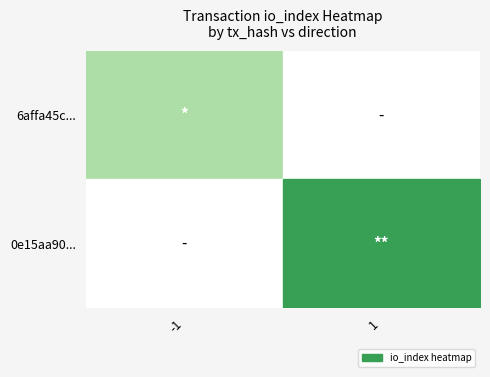

At how many categories does at least one series exceed 1?

1